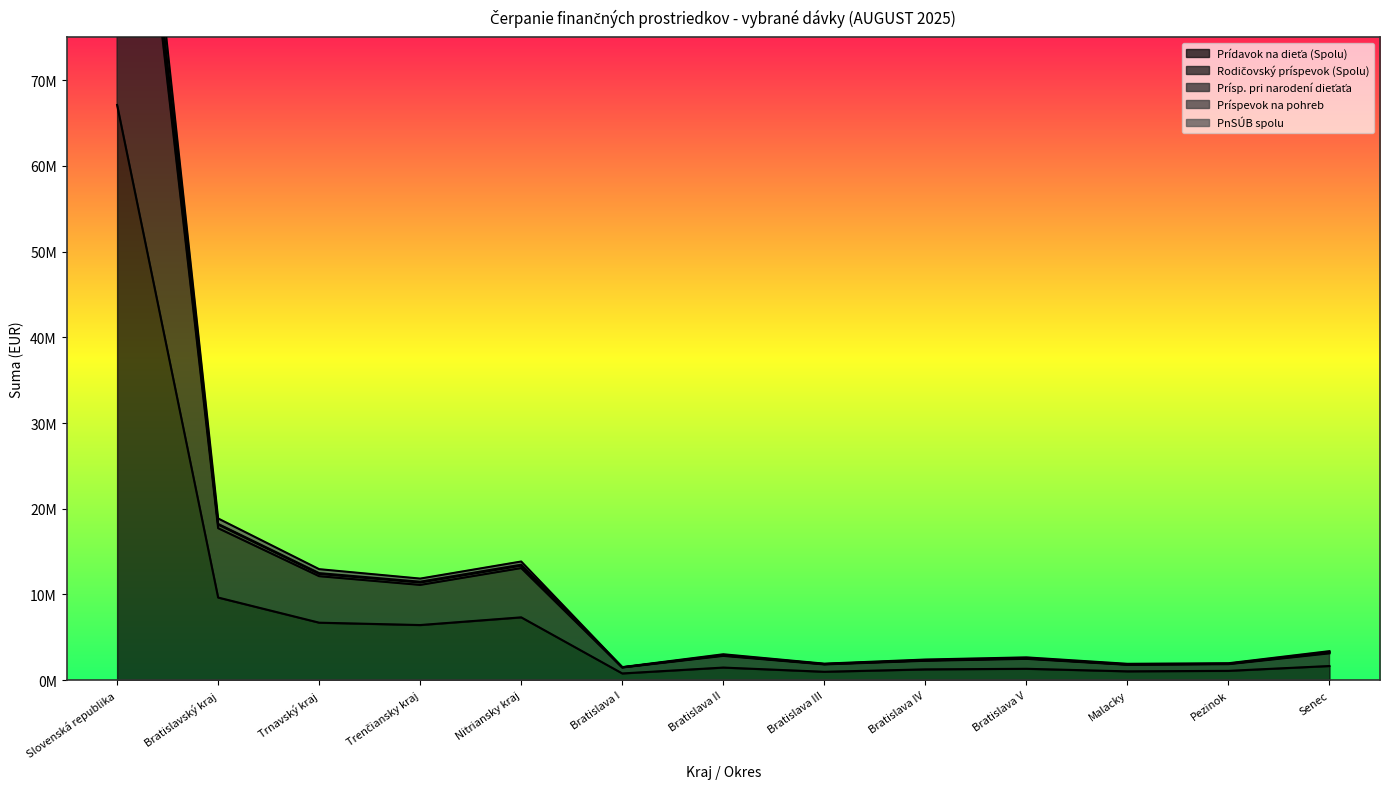

What is the spread (max minus min) of values at Slovenská republika?

61175760.9